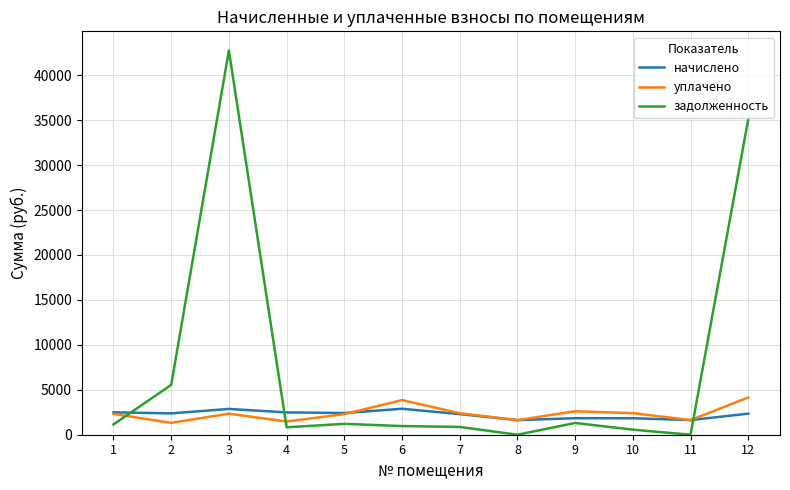

What is the difference between the задолженность values at 8 and 1?

1146.6